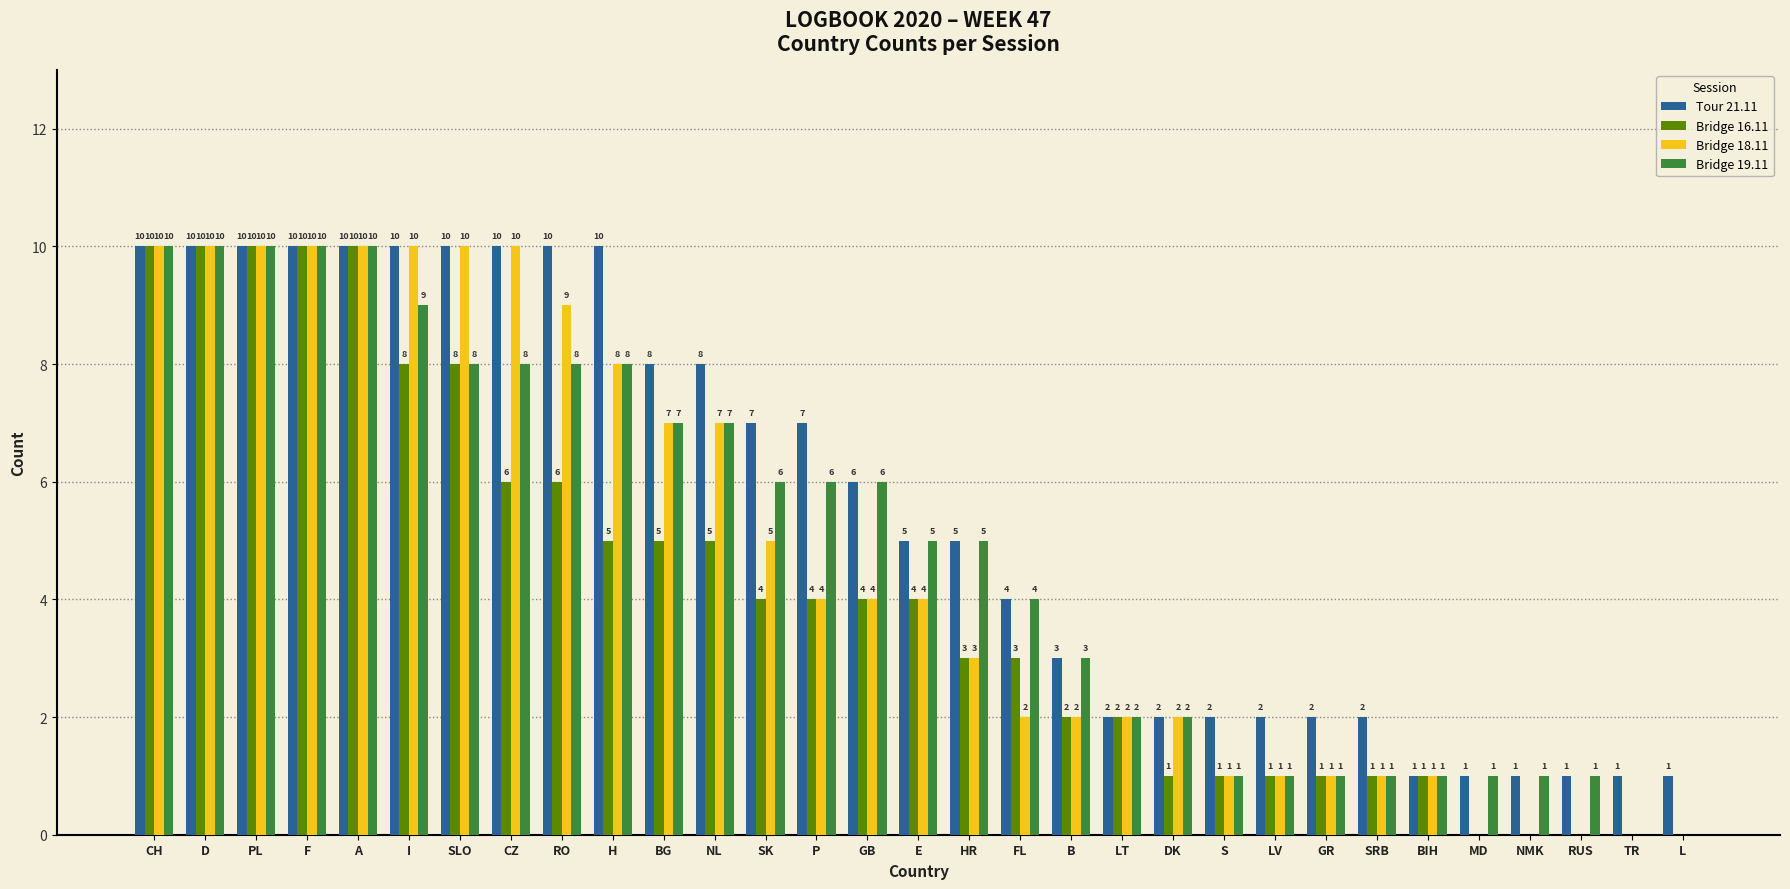

What is the maximum value for Bridge 18.11?

10